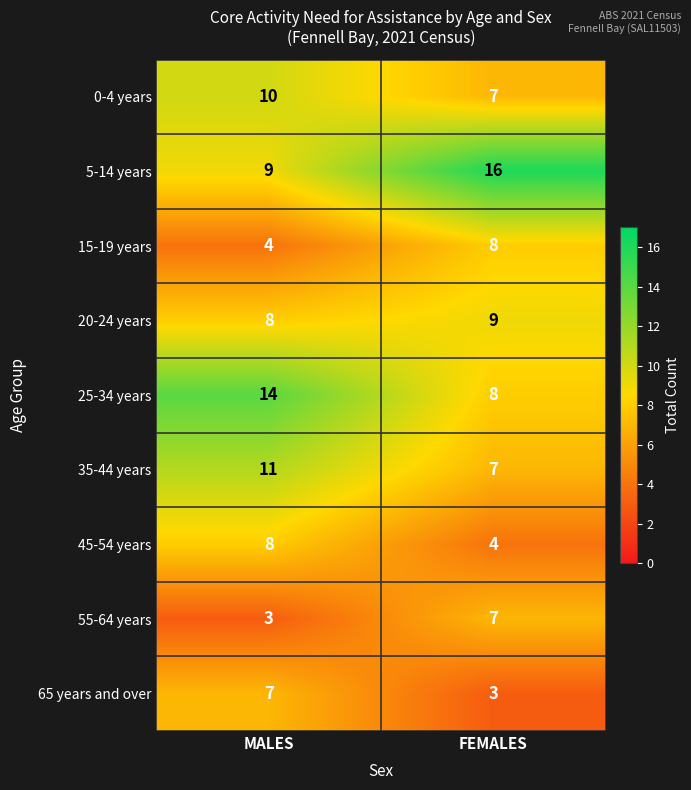

What is the sum of the 35-44 years values at MALES and FEMALES?

18